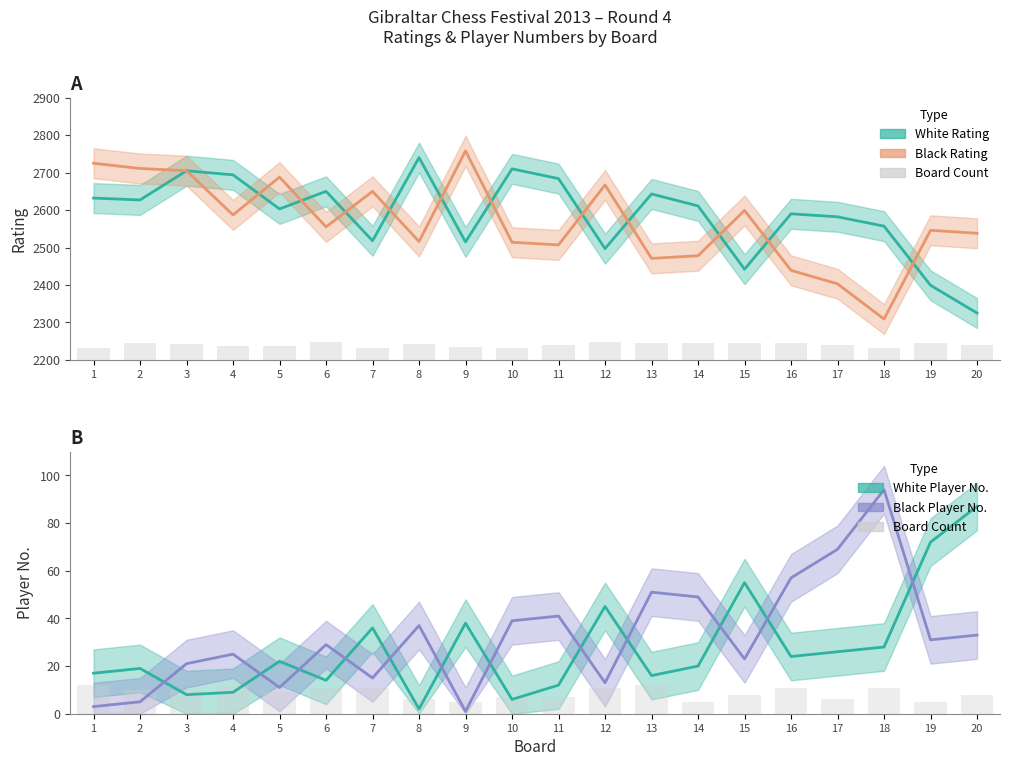

What is the value of the 20th bar from the left?

8